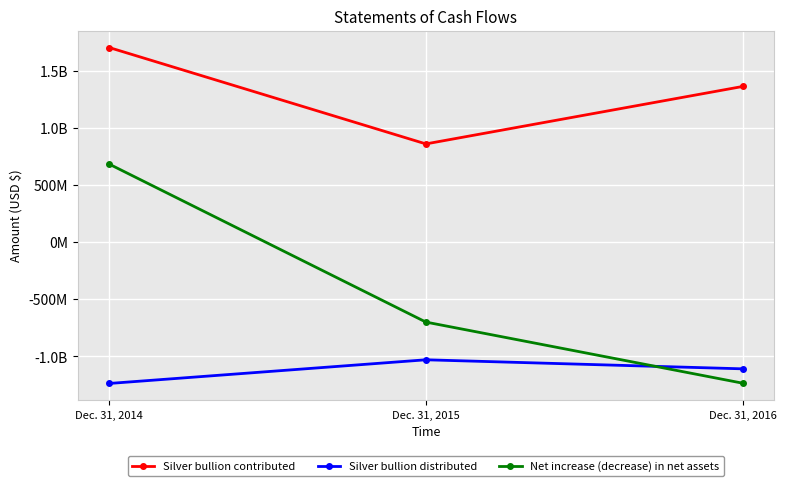

Is this an area chart (filled region under the line)?

No